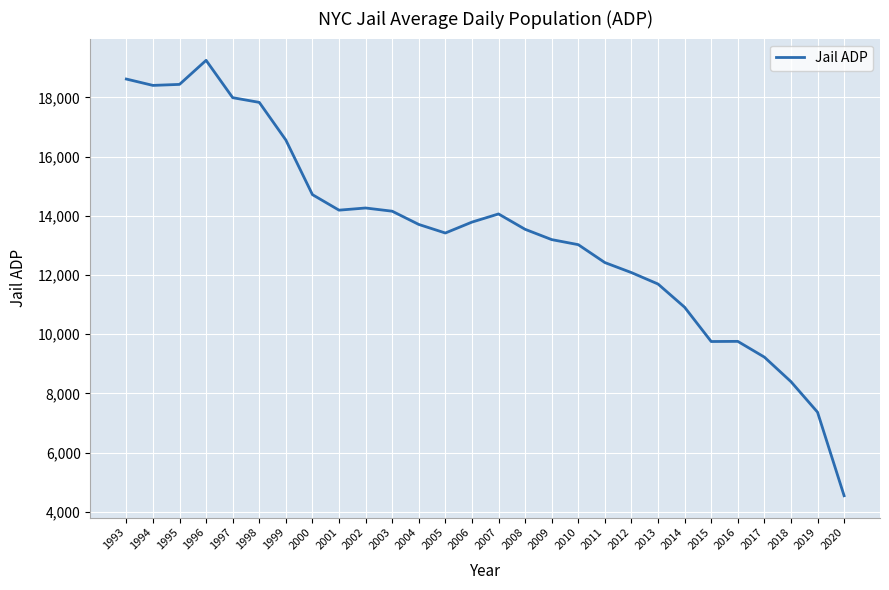

What is the average value?

13405.4